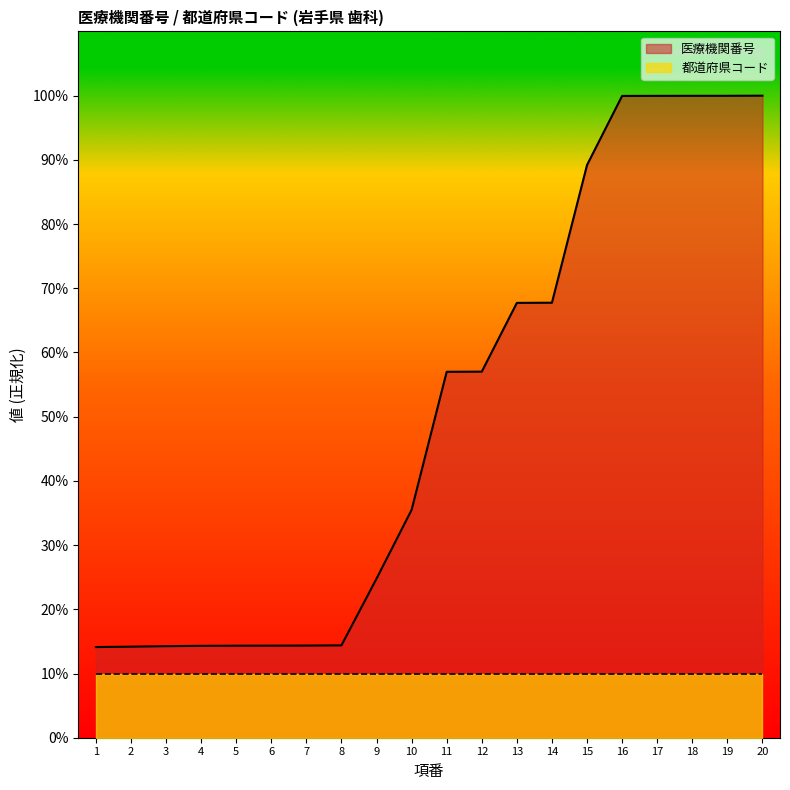

List the labels in order of value, smallest first.

1, 2, 3, 4, 5, 6, 7, 8, 9, 10, 11, 12, 13, 14, 15, 16, 17, 18, 19, 20